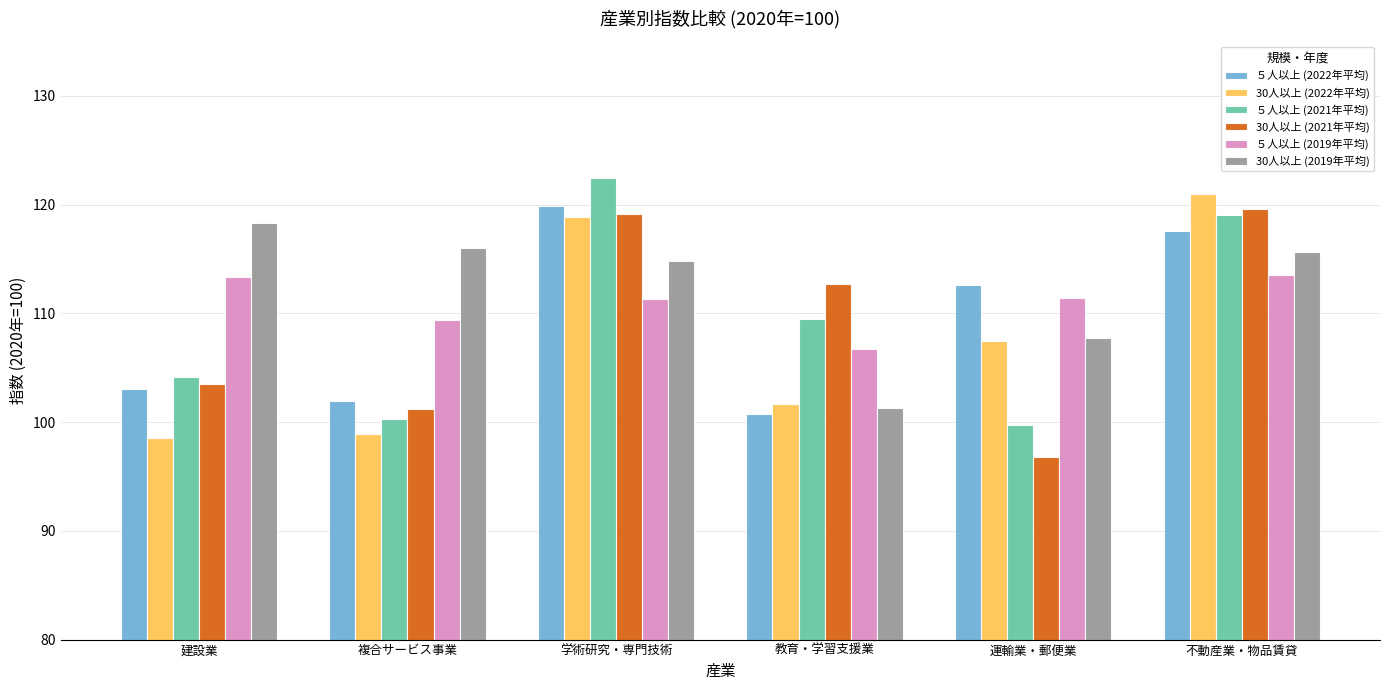

Between 複合サービス事業 and 不動産業・物品賃貸, which series saw the biggest shift?

30人以上 (2022年平均)